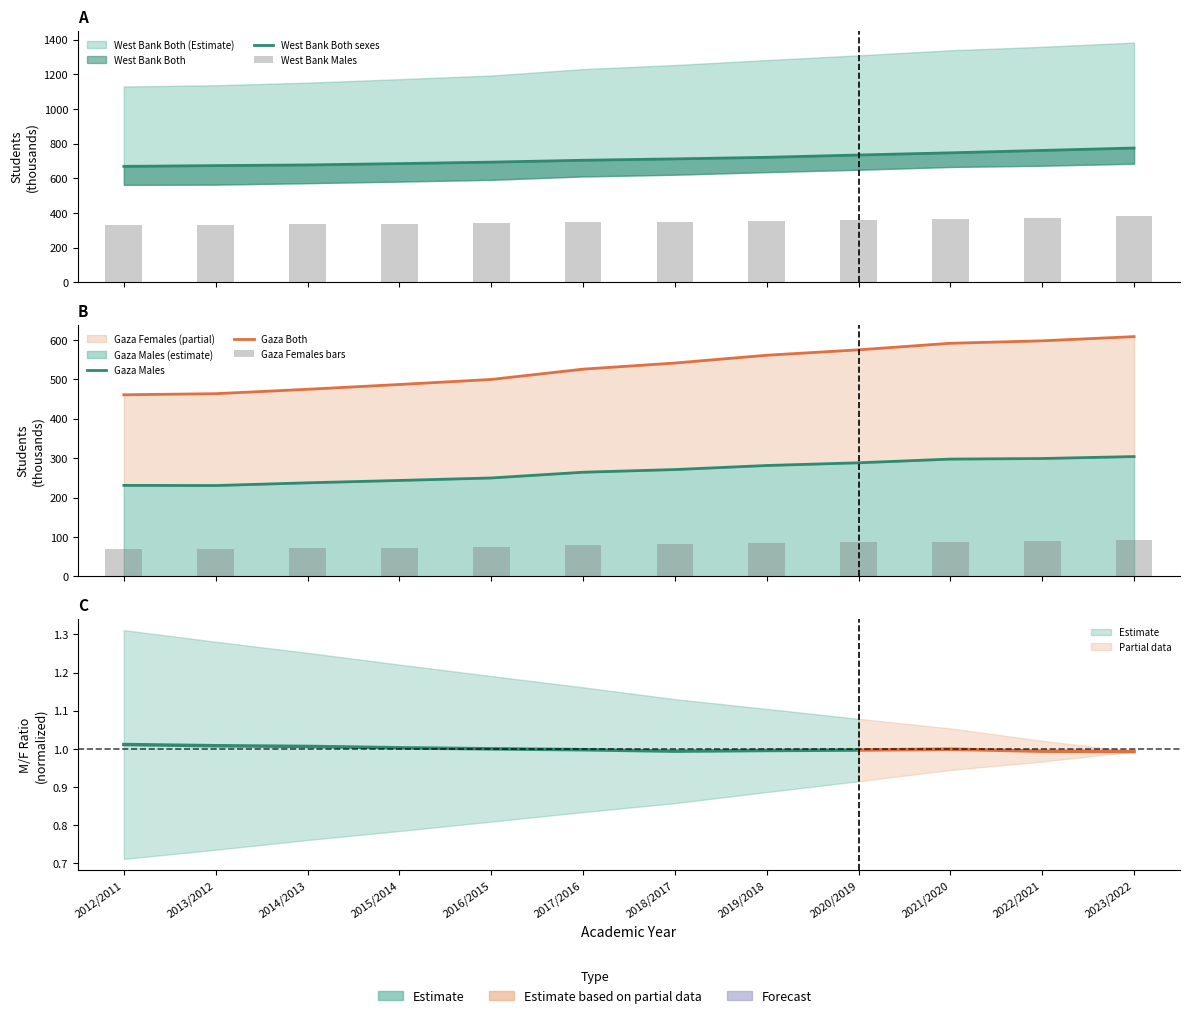

Which series has the largest total across all categories?

West Bank Both sexes